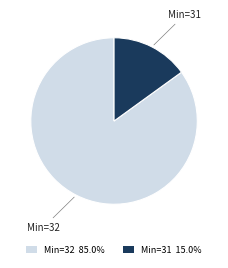

Approximately how many times larger is the value at Min=32 compared to Min=31?

5.7